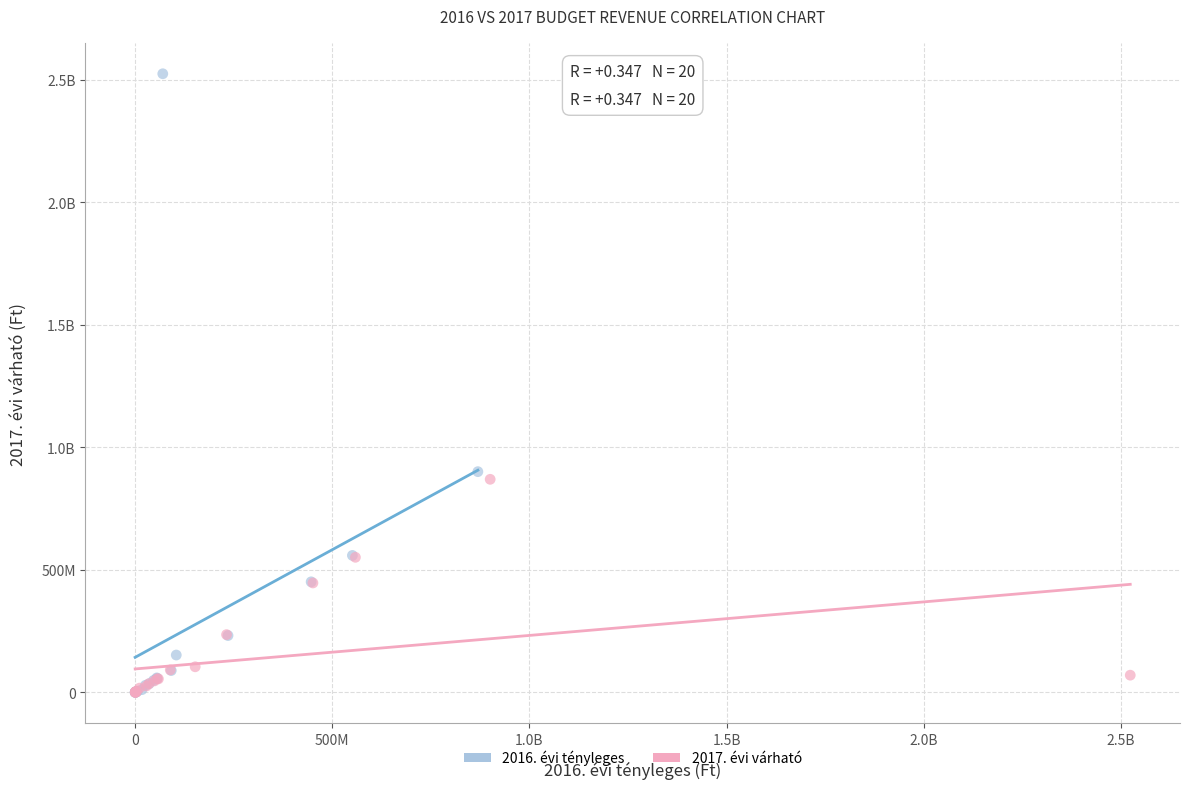

What are all the series names shown in the legend?

2016. évi tényleges, 2017. évi várható